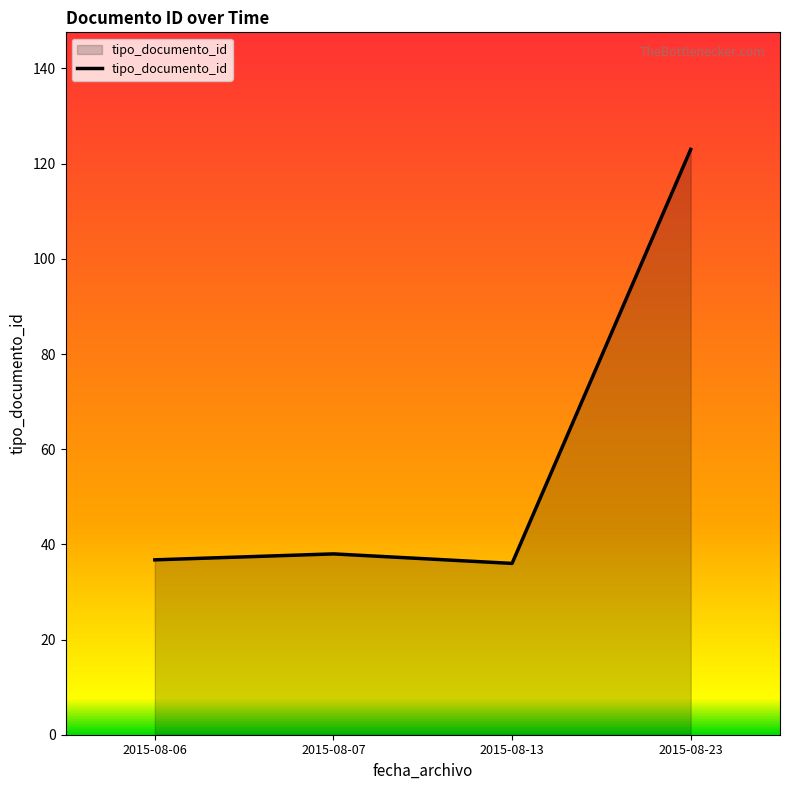

What is the greatest value displayed?

123.0